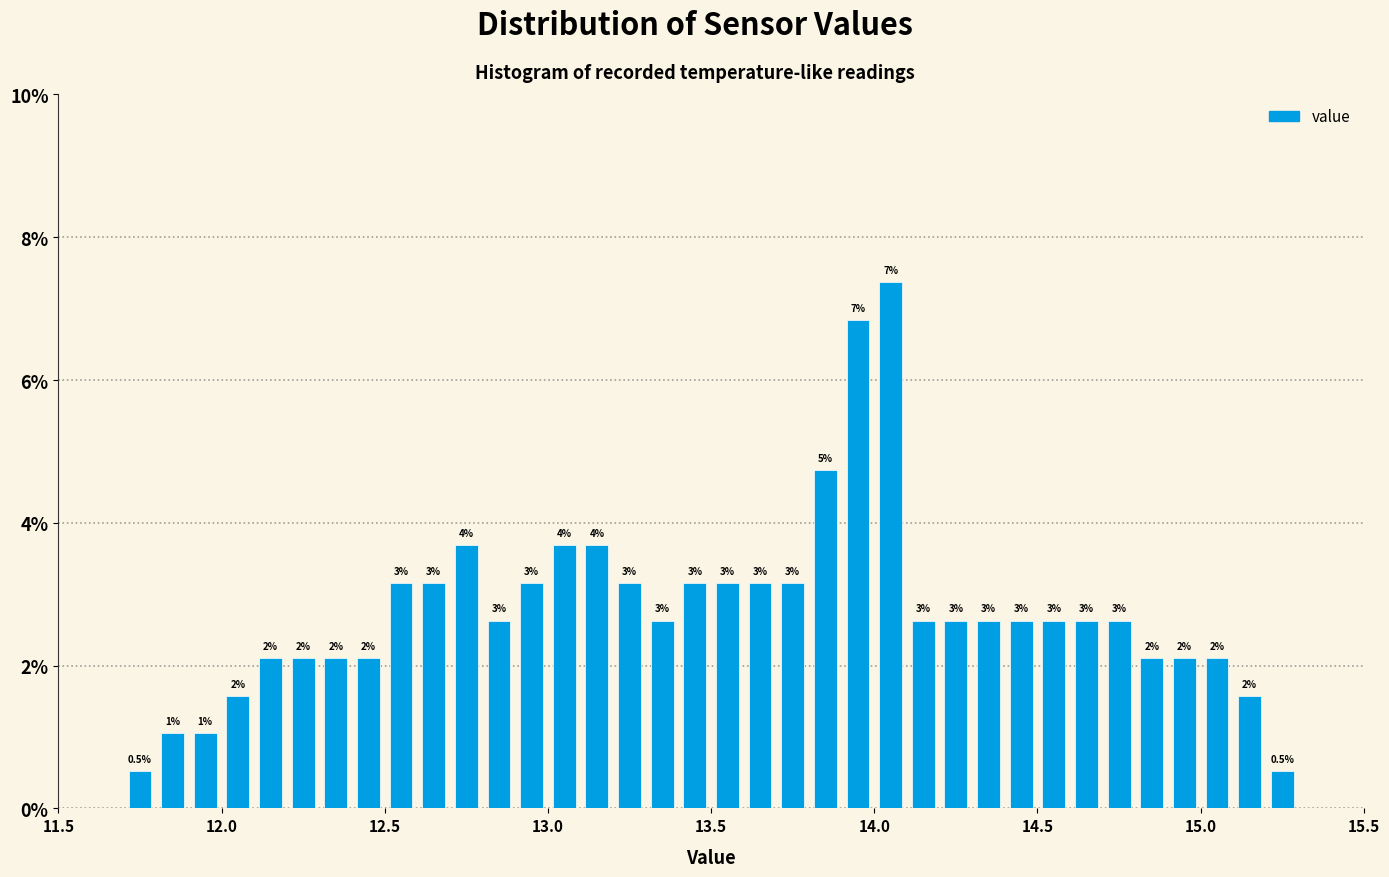

Read against the x-axis, roughly where is the centre of the tallest bar?

14.05